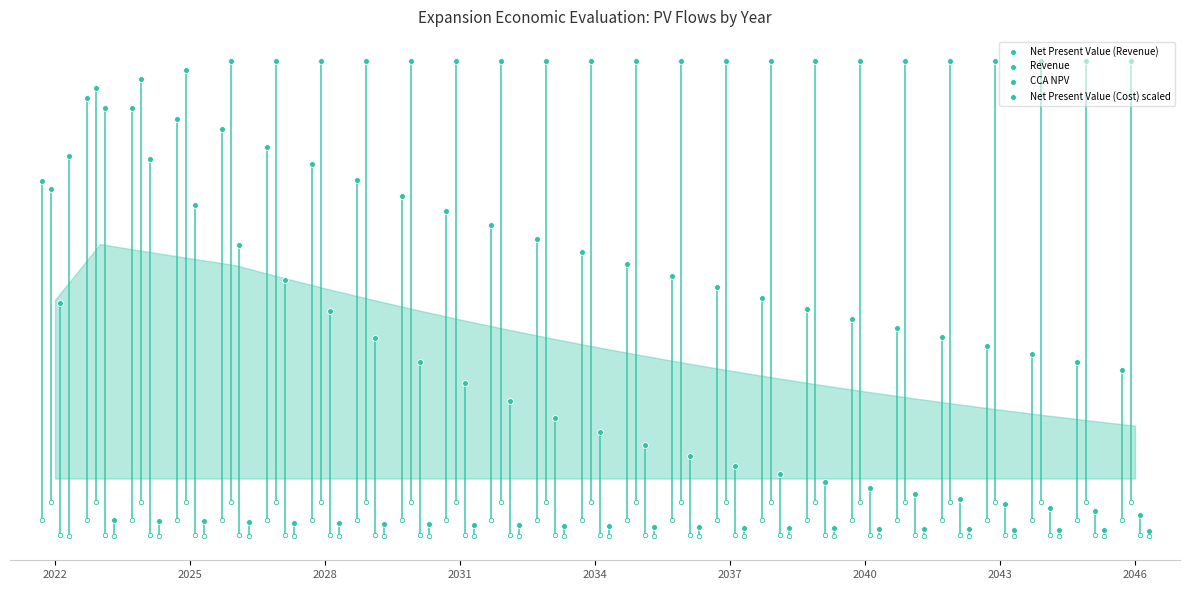

At which category is the sum across all series the highest?

2025